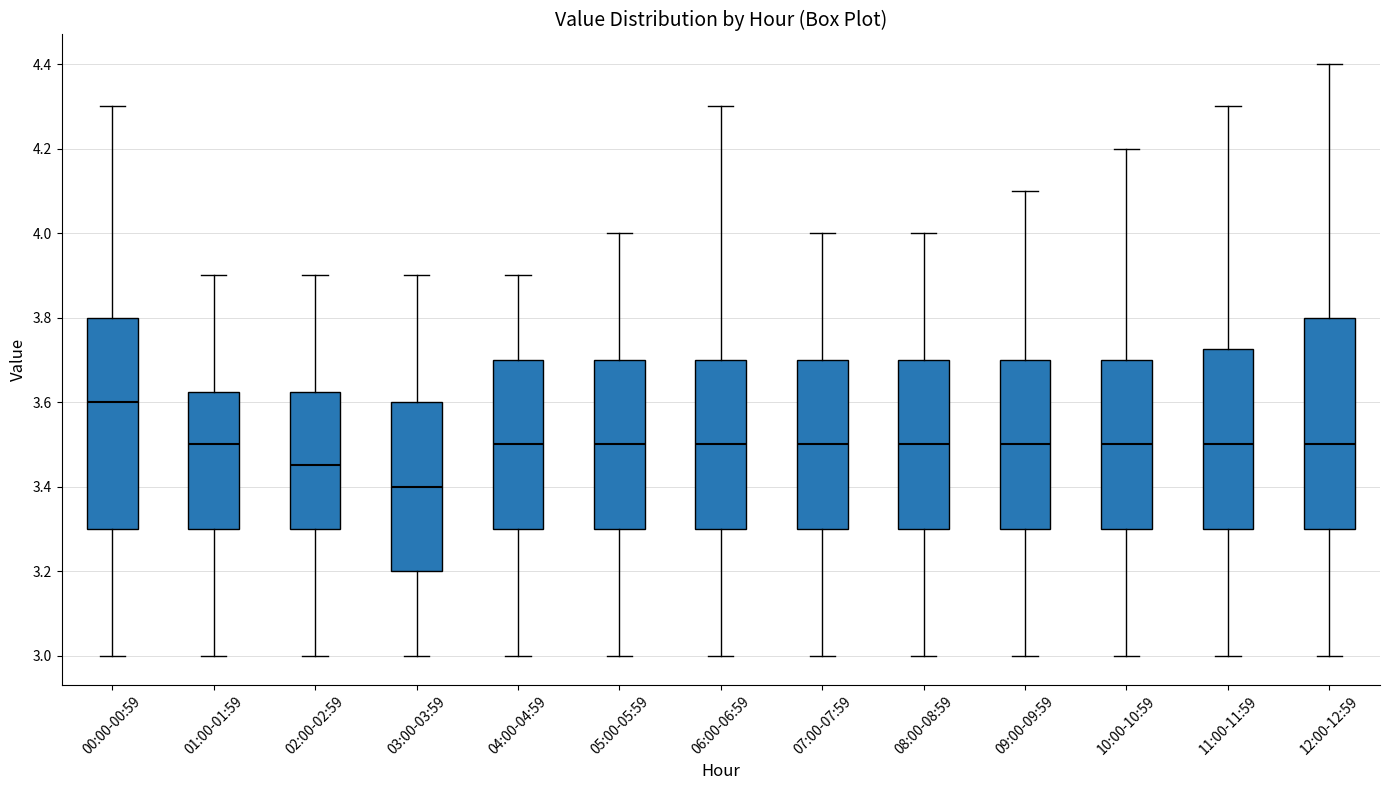

Where does the lower whisker of the box for 04:00-04:59 end on the y-axis? The values are not printed on the chart, so give them approximately, as read against the axis.

3.00